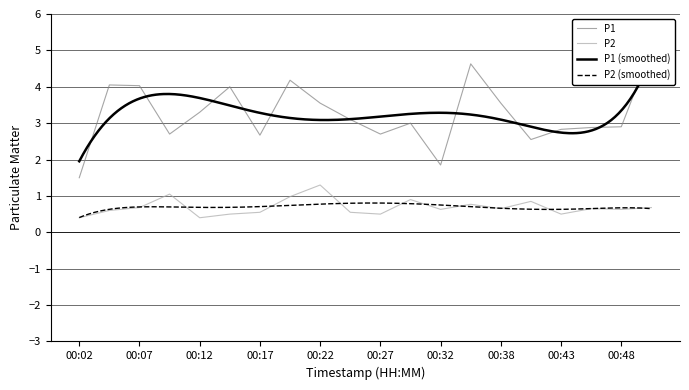

Where is the first local maximum for P1?

00:05